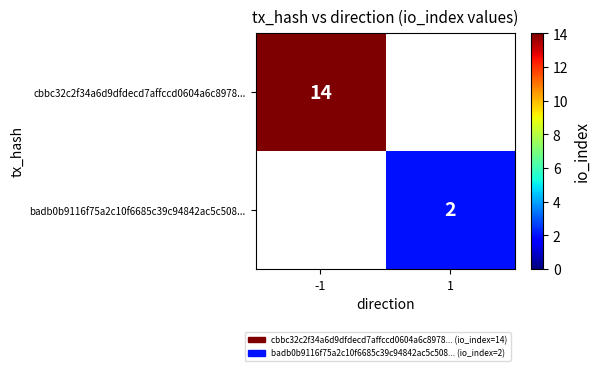

The badb0b9116f75a2c10f6685c39c94842ac5c508... series shows 3 at 1. True or false?

False